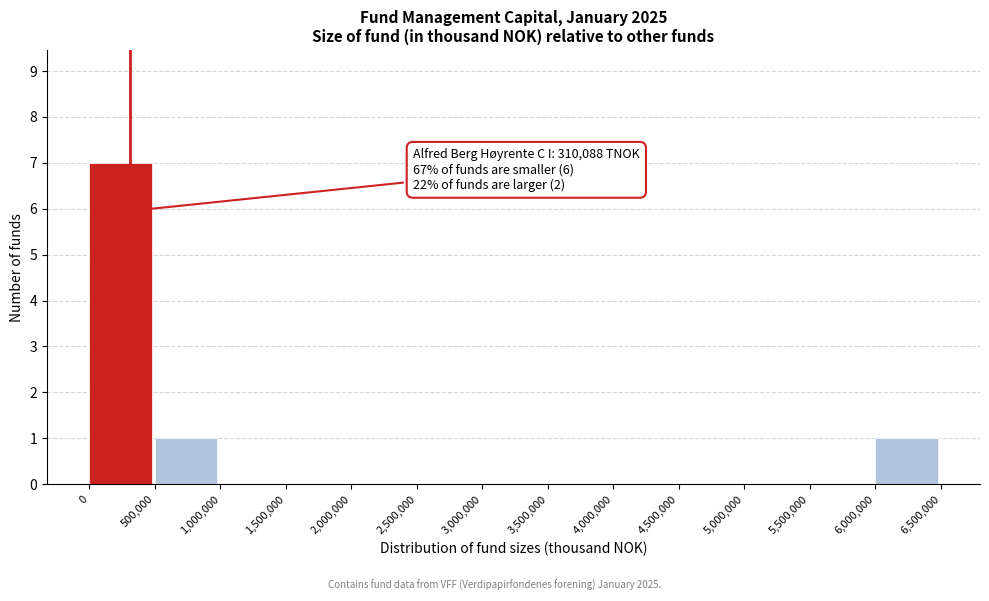

Over which range of the x-axis is the bar tallest?

0 to 500,000